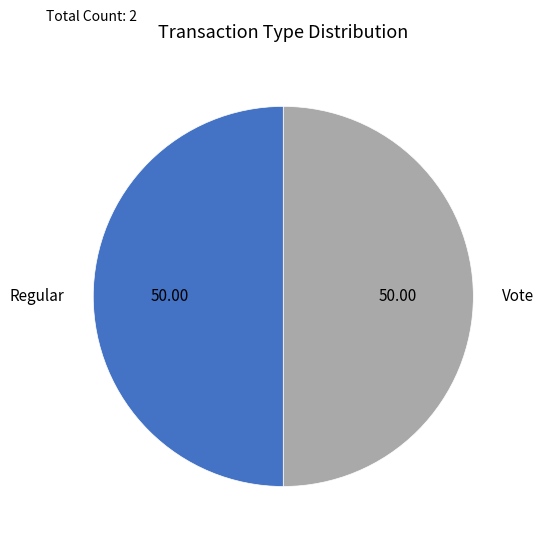

What is the ratio of the value at Regular to the value at Vote?

1.0